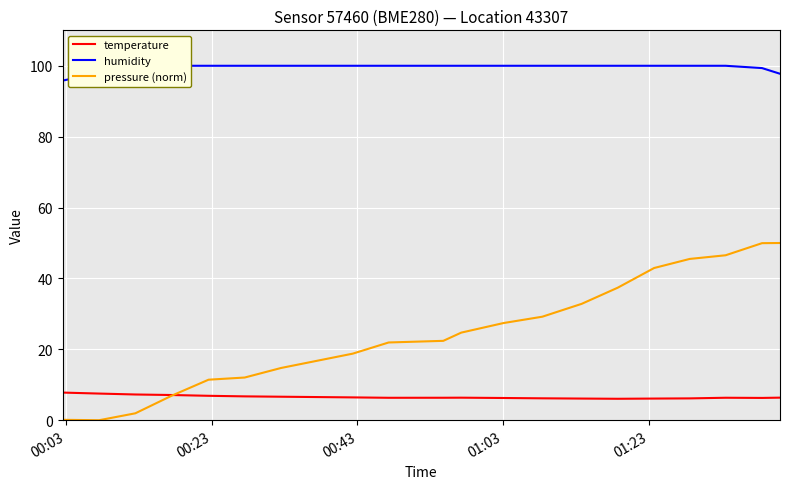

Which series has the largest total across all categories?

humidity